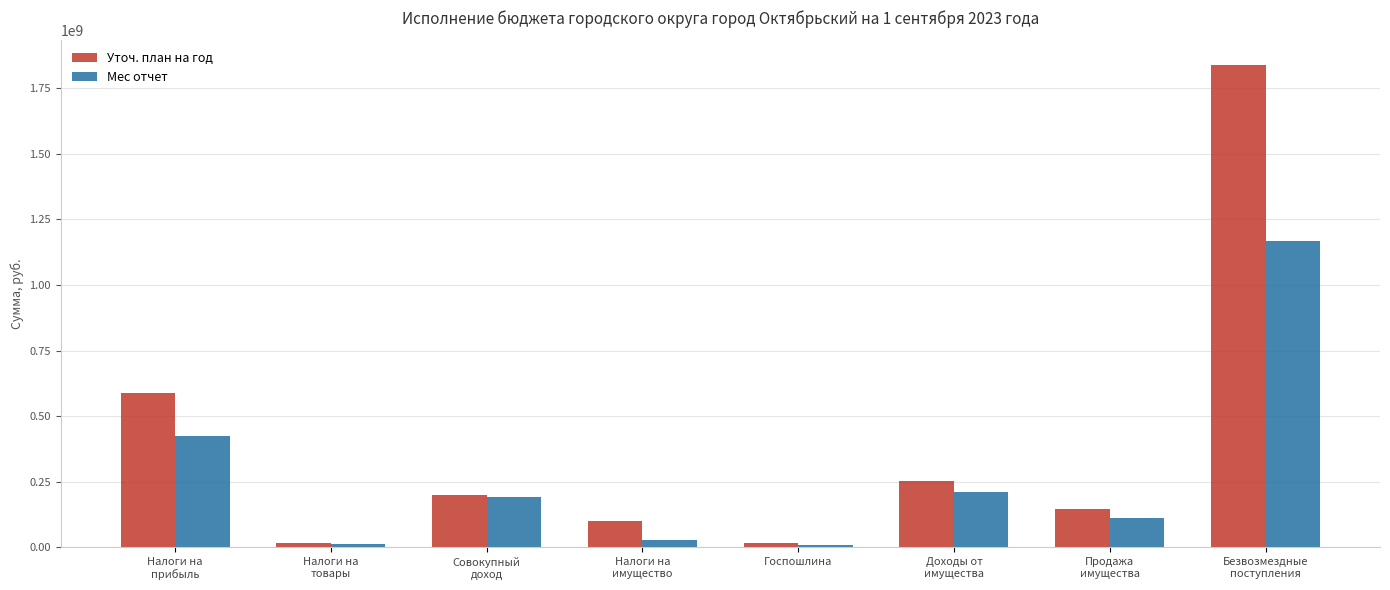

What is the average value of the Мес отчет series?

269019572.1